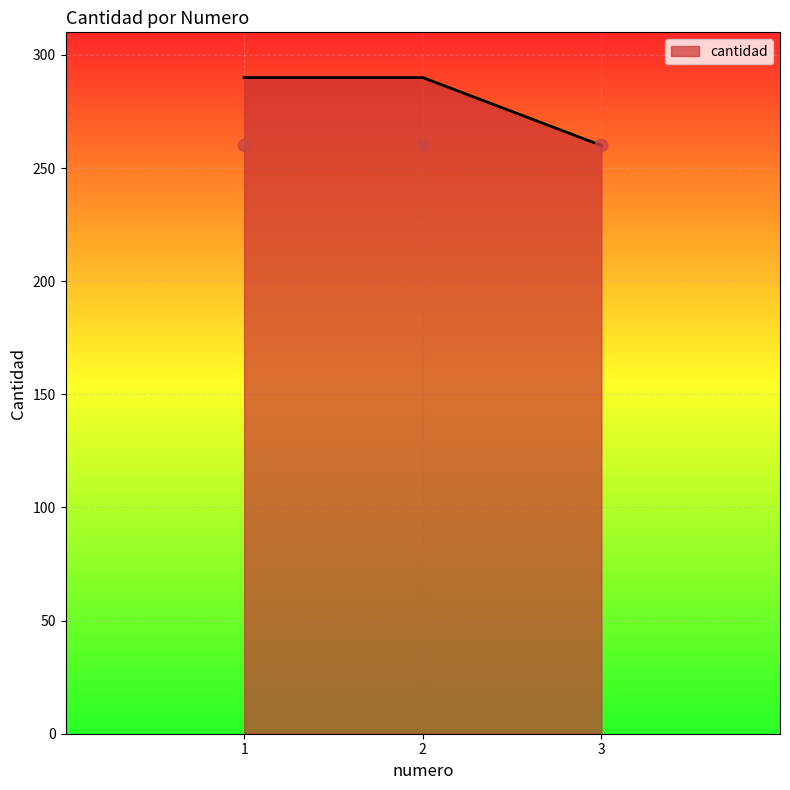

Between 3 and 2, which is larger?

2